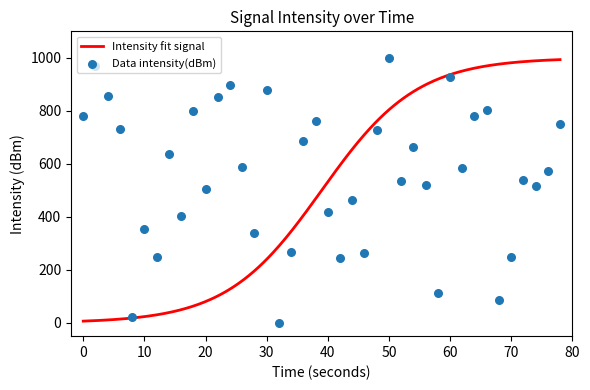

What is the maximum value for Intensity fit signal?

993.3